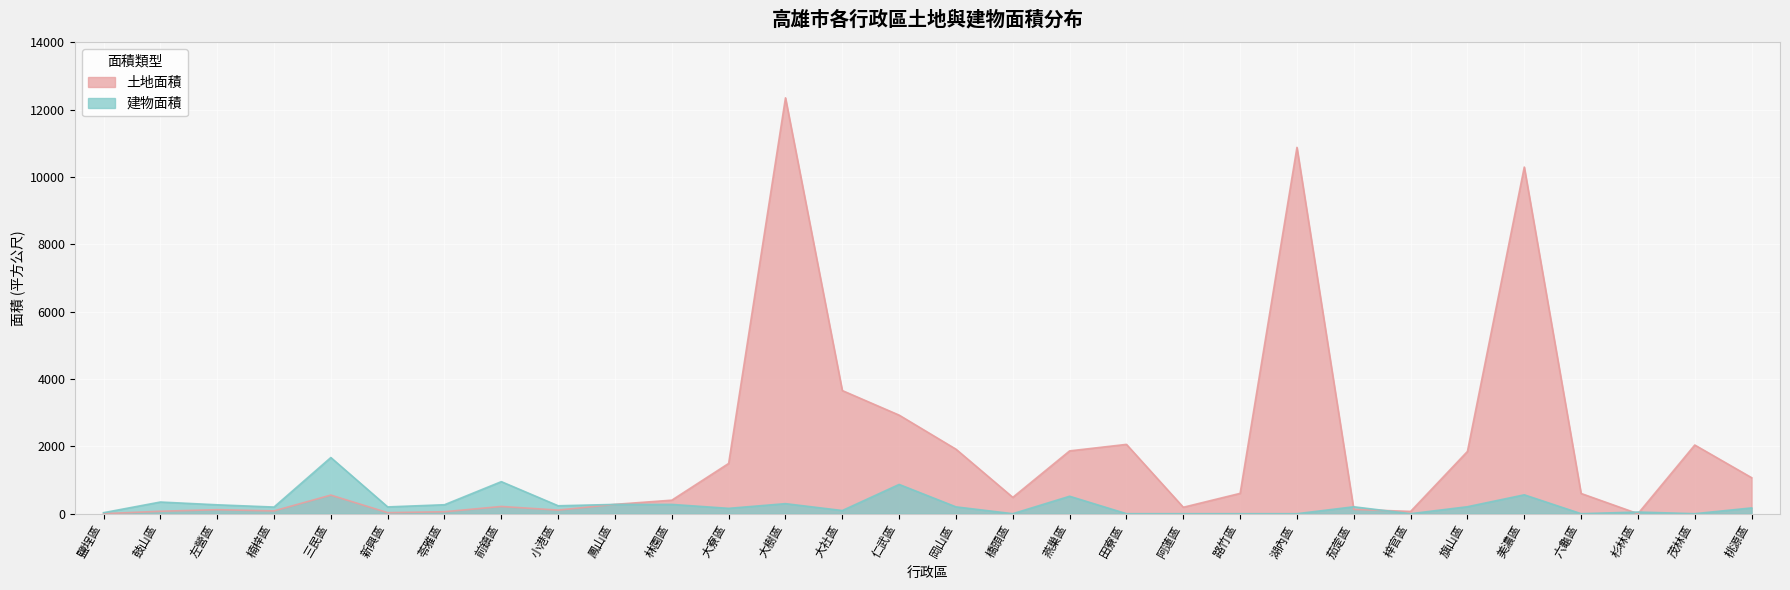

True or false: 建物面積 has a value of 293.6 at 新興區.

False